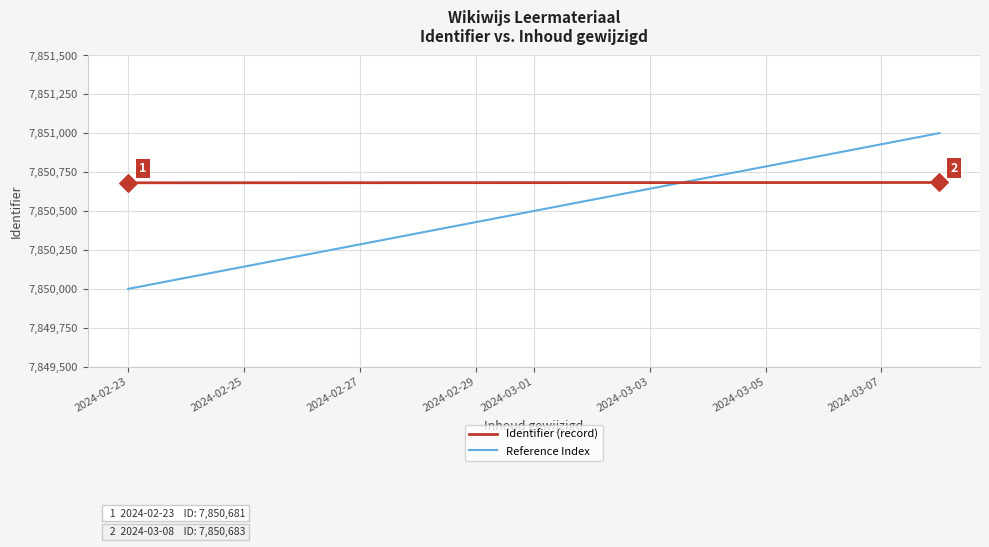

Which series reaches the minimum Y coordinate?

Reference Index